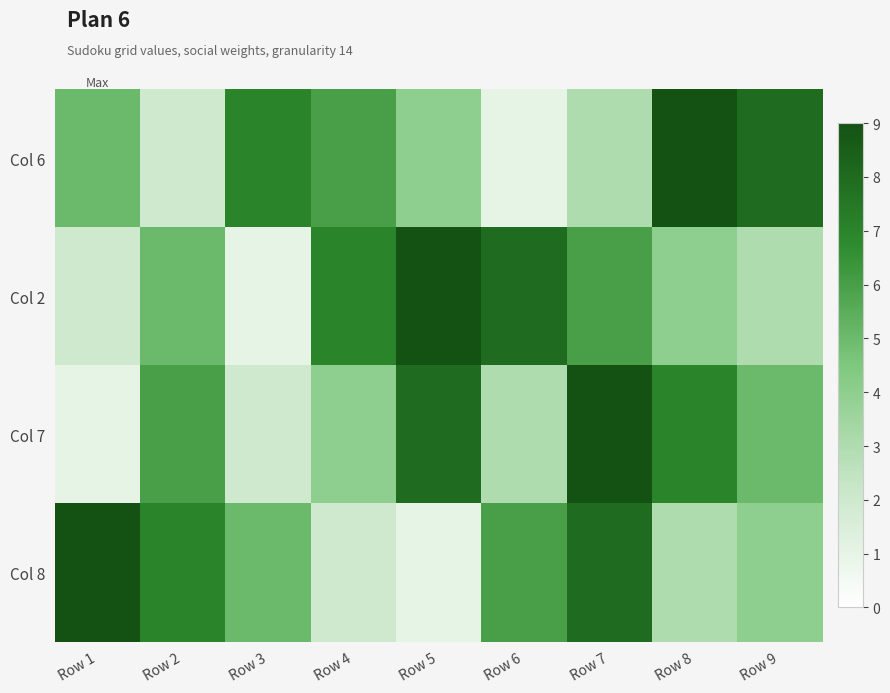

What is the greatest value displayed?

9